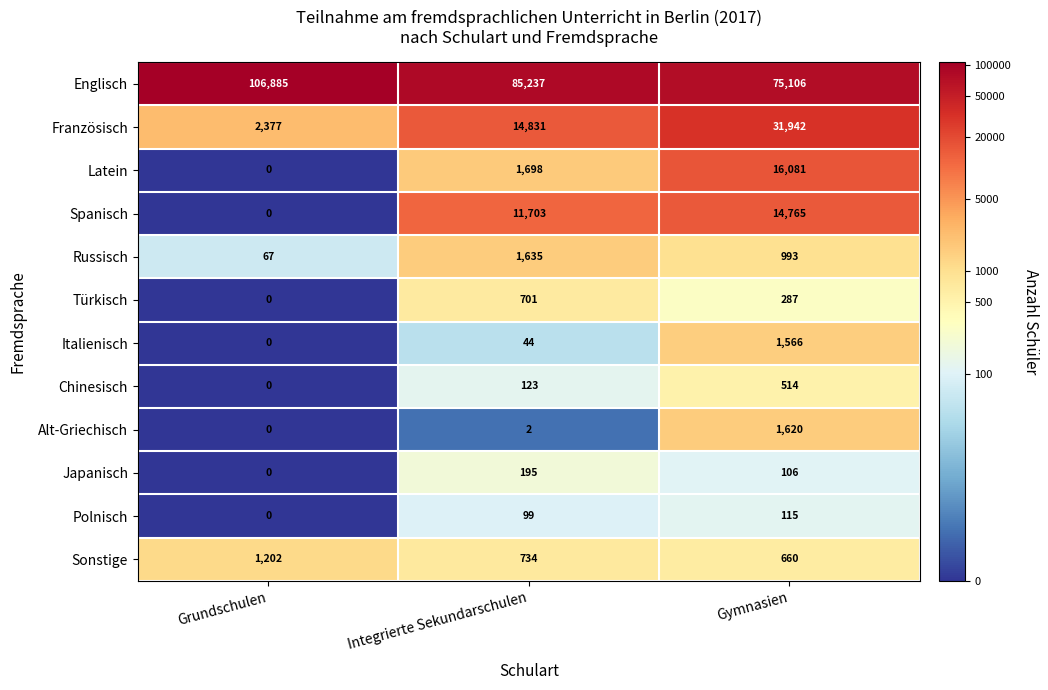

Count the Türkisch values in the range 0 to 701.

3